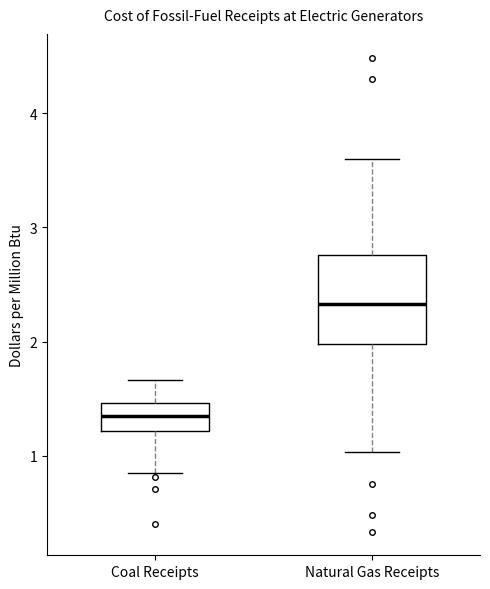

Reading left to right, read every box against the y-axis: the position of its median line, the range the box covers, and the ends of its whiskers. The values are not printed on the chart, so give them approximately, as read against the axis.

Coal Receipts: median 1.4, box 1.2 to 1.5, whiskers 0.8 to 1.7
Natural Gas Receipts: median 2.3, box 2.0 to 2.8, whiskers 1.0 to 3.6